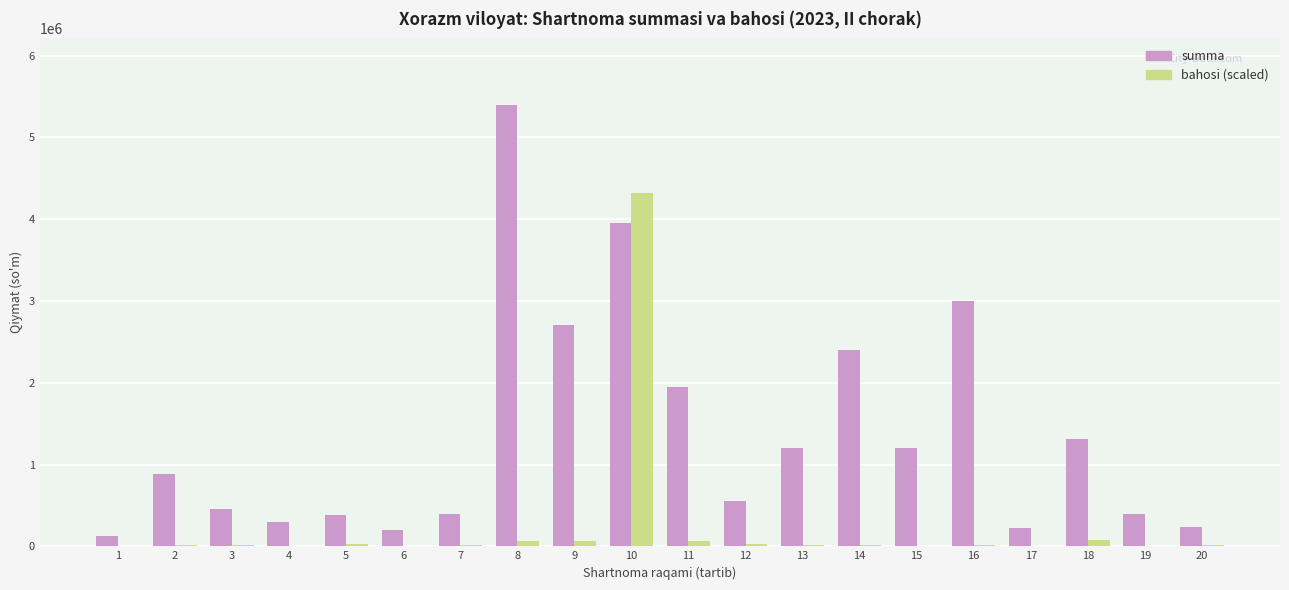

What is the greatest value displayed?

5400000.0